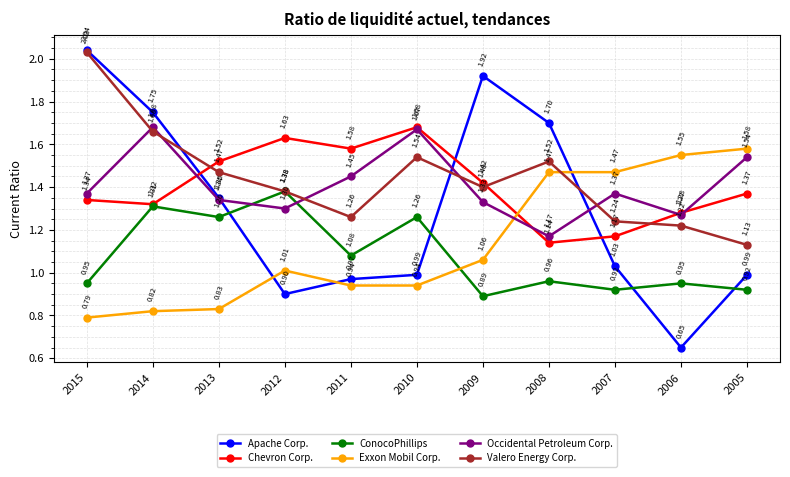

How many data points does each series have?

11